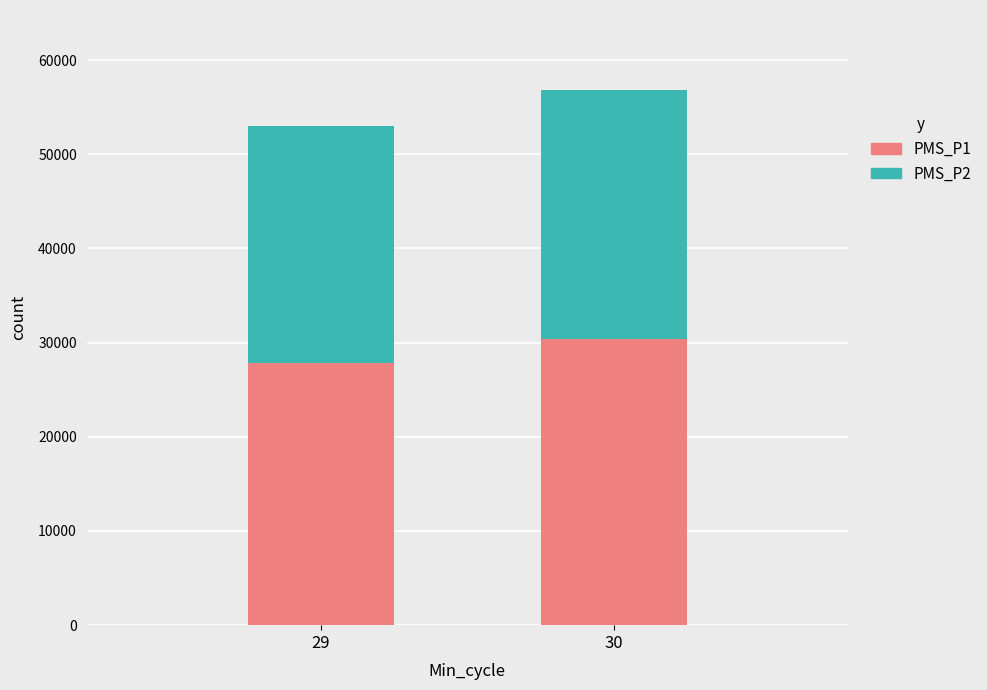

At which category is the sum across all series the highest?

30